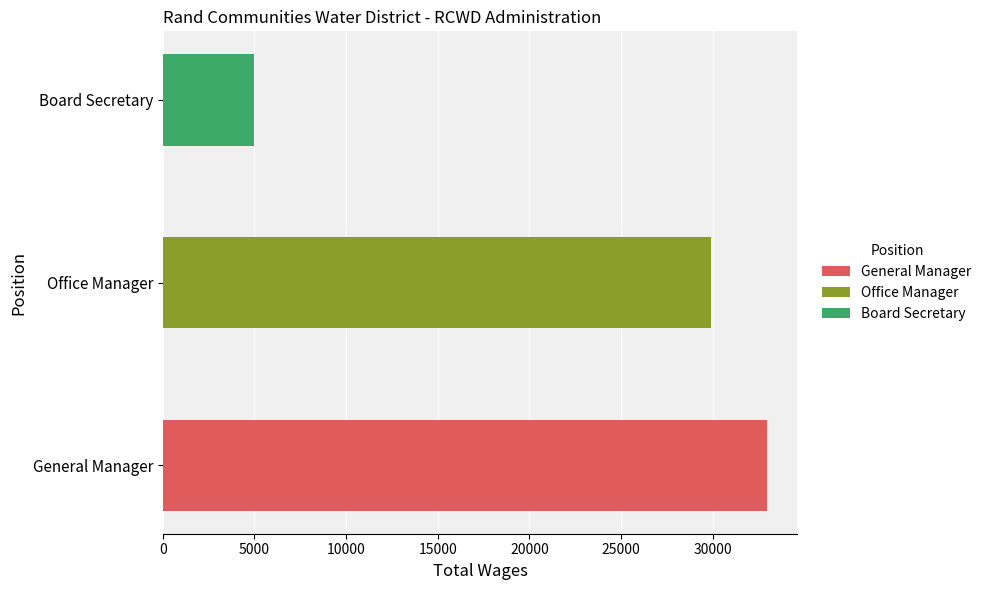

At which category does the chart reach its minimum across all series?

Board Secretary